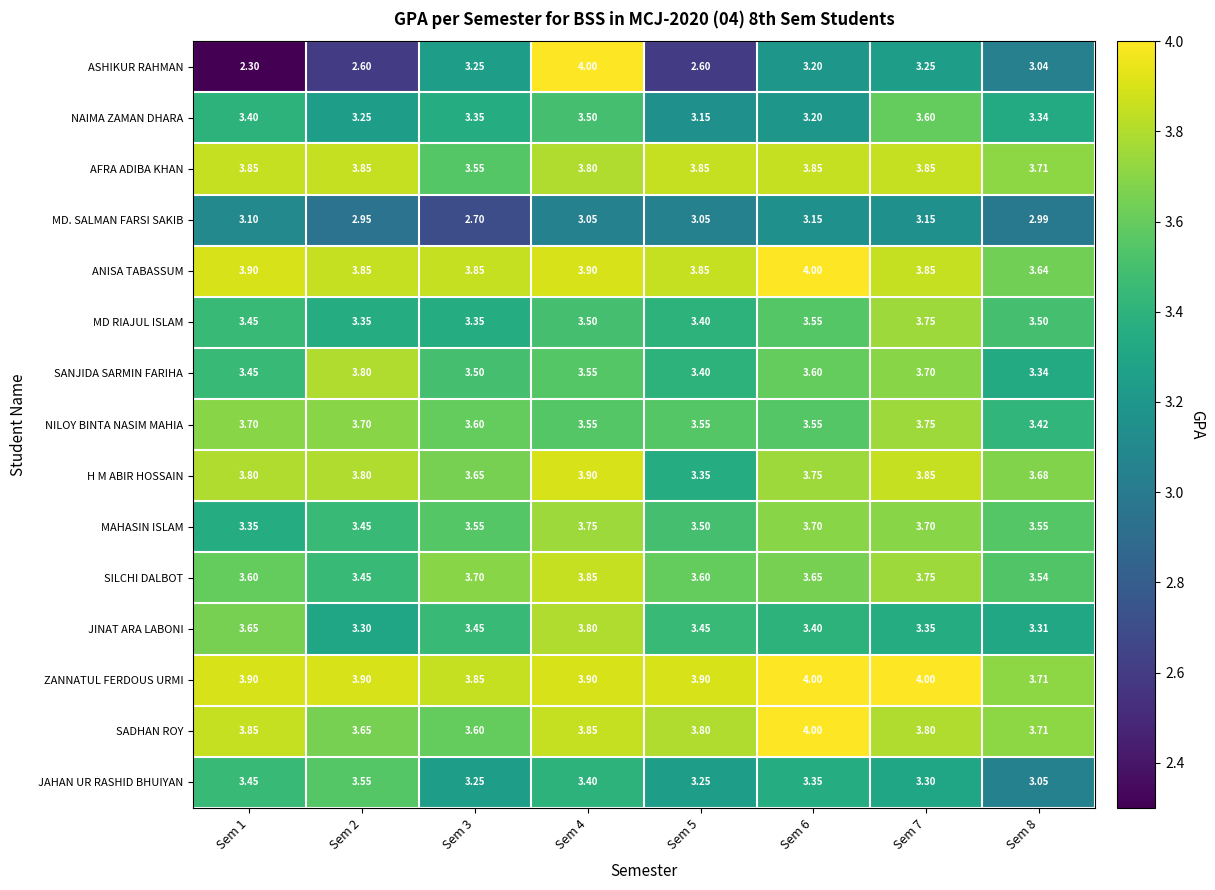

At which category is the sum across all series the highest?

Sem 4